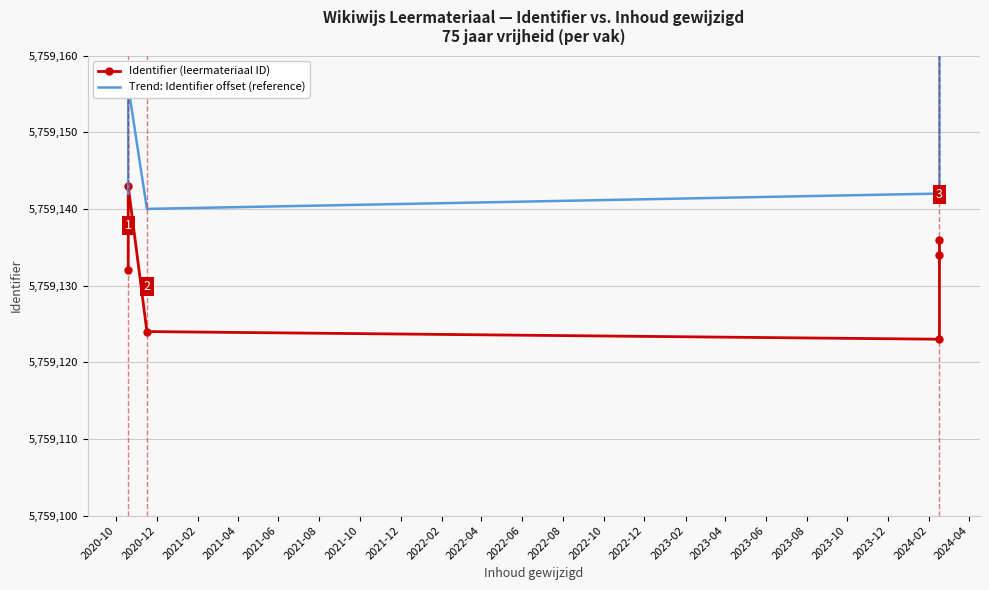

What is the approximate value of Identifier (leermateriaal ID) at 2021-04?

5759123